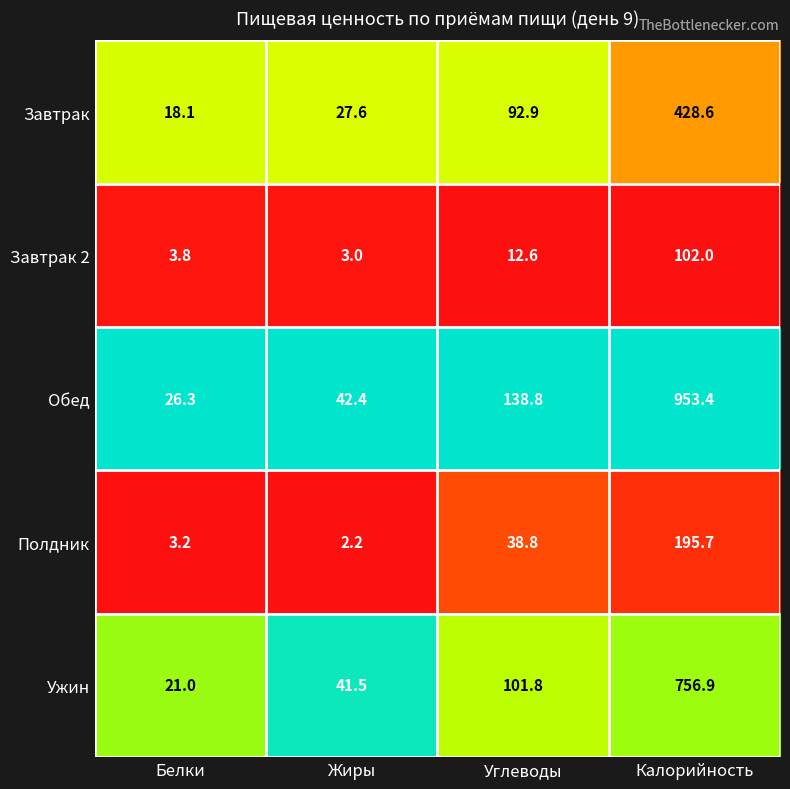

What is the difference between the highest and lowest values at Углеводы?

126.2